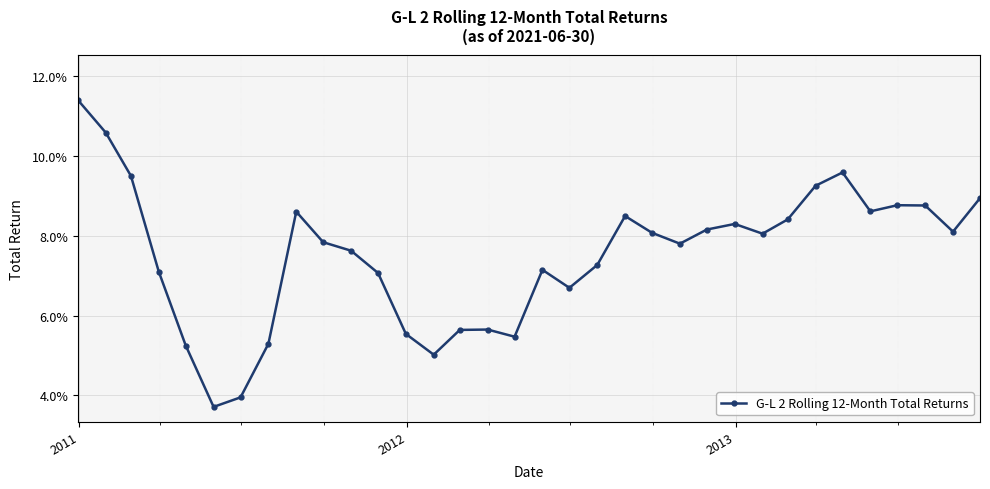

What is the difference between the maximum and second lowest values?

0.1